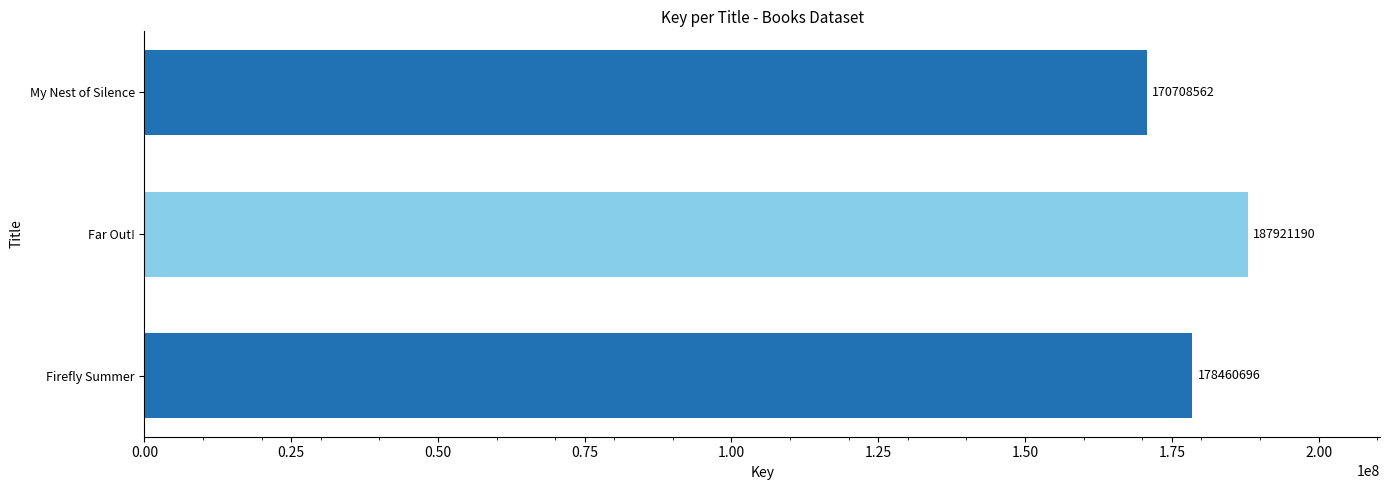

What is the average value?

179030149